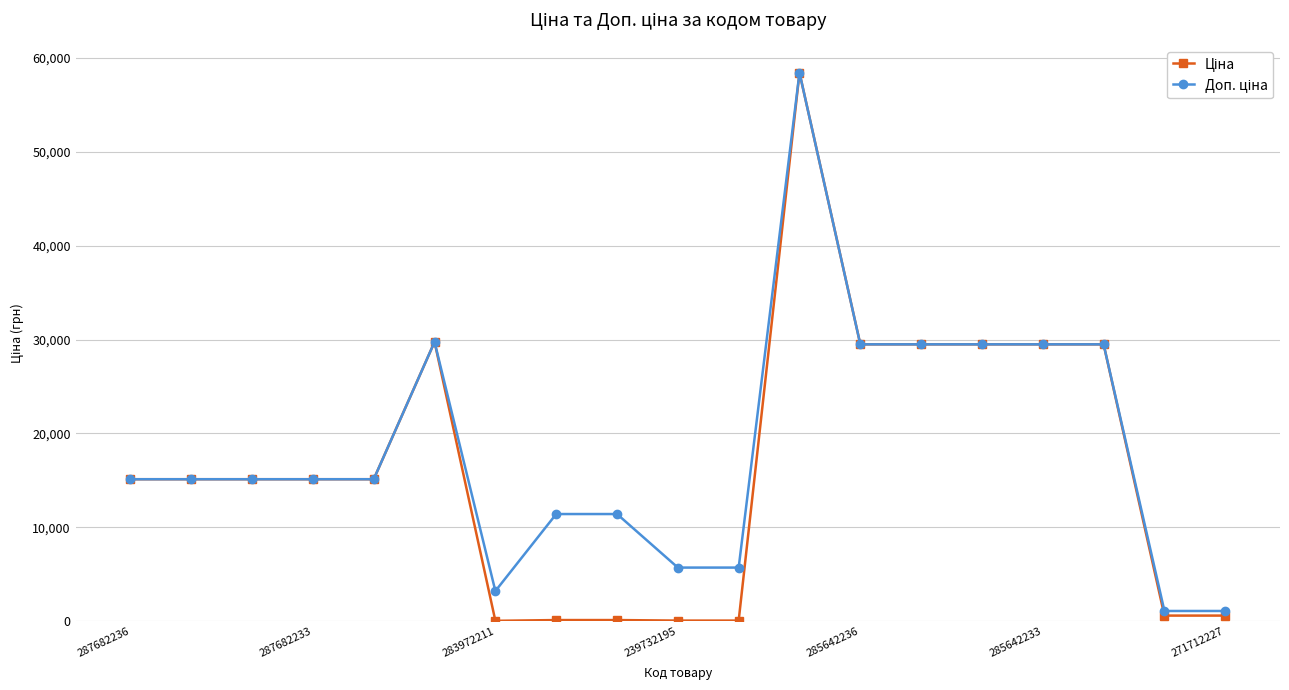

At how many categories does at least one series exceed 25709?

7